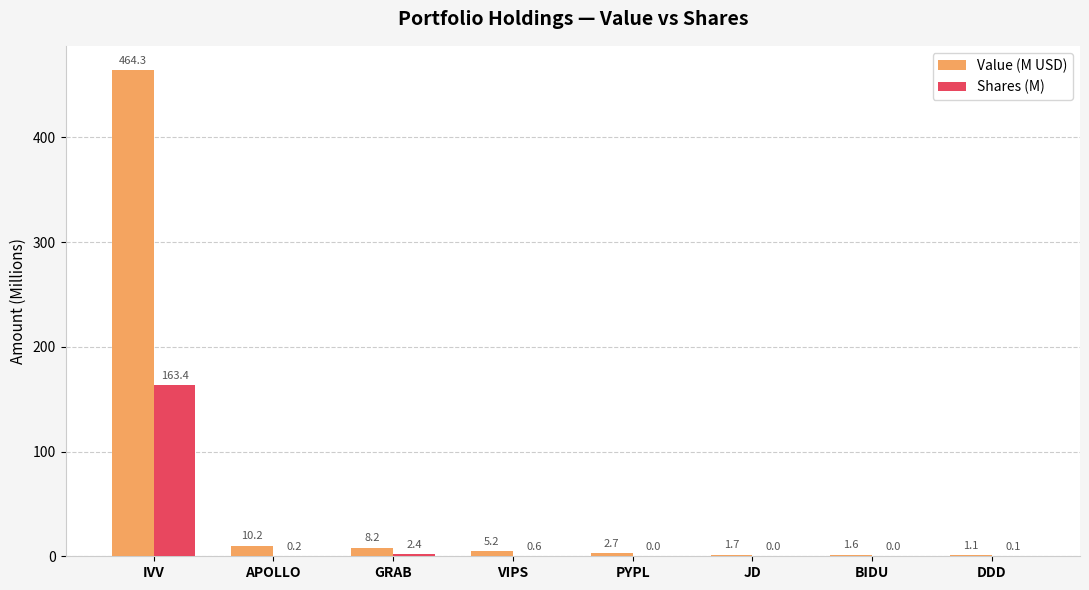

At which category is the sum across all series the highest?

IVV